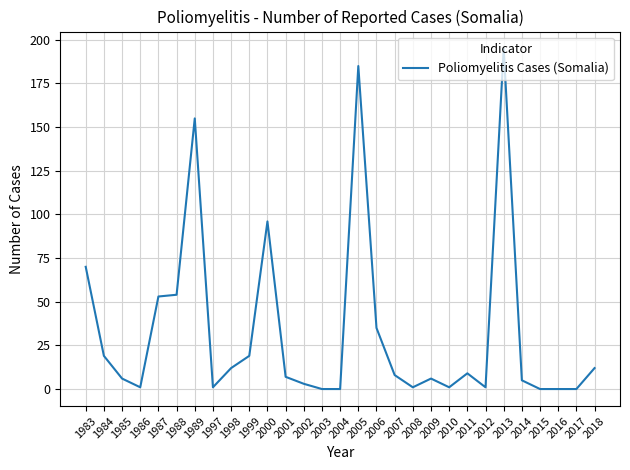

Reading left to right, list all the values displayed in this chart.

1983=70	1984=19	1985=6	1986=1	1987=53	1988=54	1989=155	1997=1	1998=12	1999=19	2000=96	2001=7	2002=3	2003=0	2004=0	2005=185	2006=35	2007=8	2008=1	2009=6	2010=1	2011=9	2012=1	2013=195	2014=5	2015=0	2016=0	2017=0	2018=12